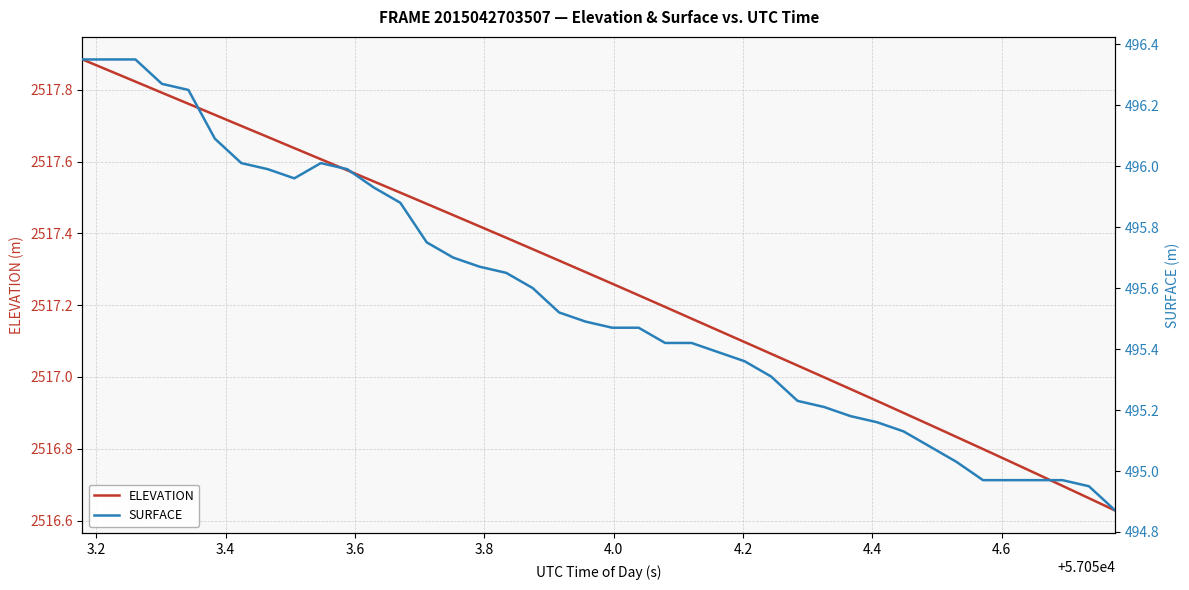

Is it true that SURFACE equals 806.0 at 26?

False